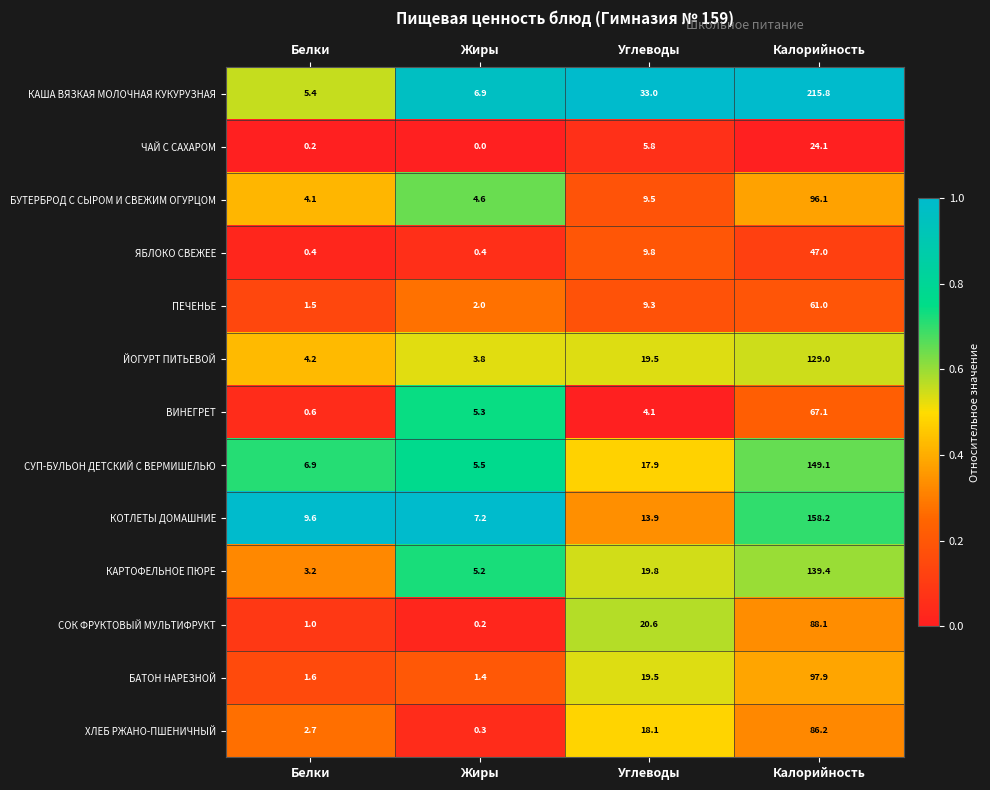

At Жиры, list the series in order from largest to smallest.

КОТЛЕТЫ ДОМАШНИЕ, КАША ВЯЗКАЯ МОЛОЧНАЯ КУКУРУЗНАЯ, СУП-БУЛЬОН ДЕТСКИЙ С ВЕРМИШЕЛЬЮ, ВИНЕГРЕТ, КАРТОФЕЛЬНОЕ ПЮРЕ, БУТЕРБРОД С СЫРОМ И СВЕЖИМ ОГУРЦОМ, ЙОГУРТ ПИТЬЕВОЙ, ПЕЧЕНЬЕ, БАТОН НАРЕЗНОЙ, ЯБЛОКО СВЕЖЕЕ, ХЛЕБ РЖАНО-ПШЕНИЧНЫЙ, СОК ФРУКТОВЫЙ МУЛЬТИФРУКТ, ЧАЙ С САХАРОМ